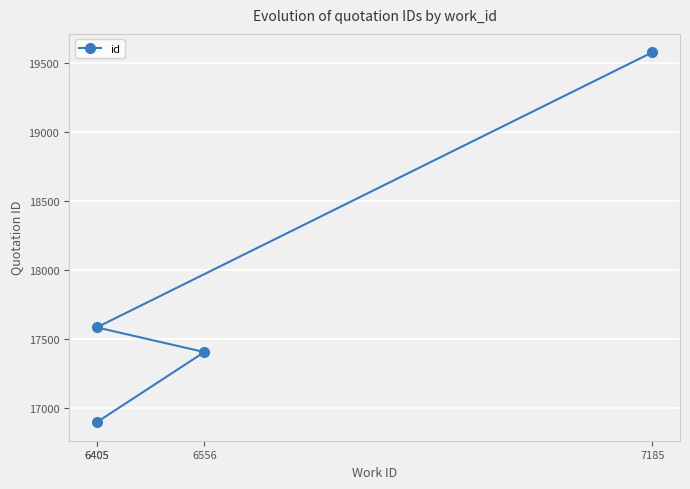

Reading left to right, transcribe all the data shown in this chart.

6405=16895	6556=17404	6405=17583	7185=19578